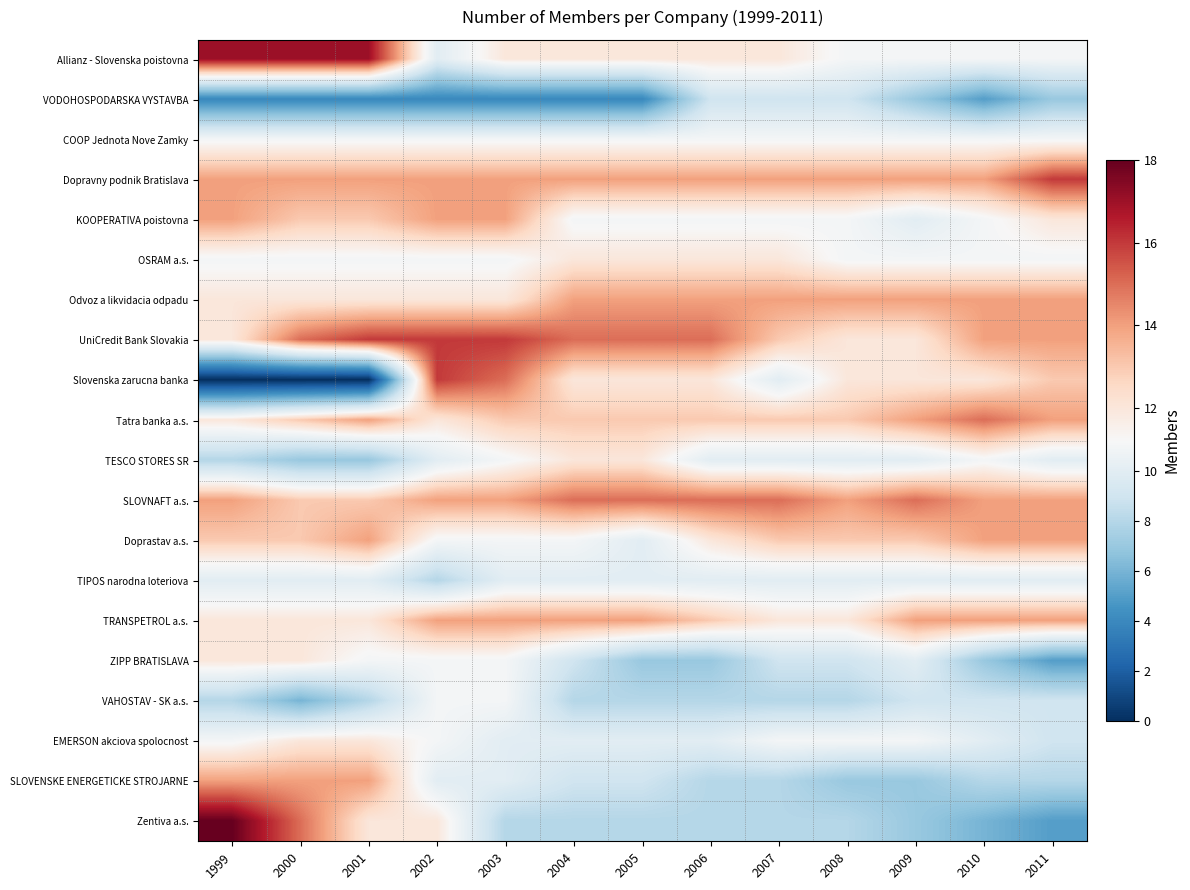

How many categories are shown in the chart?

13